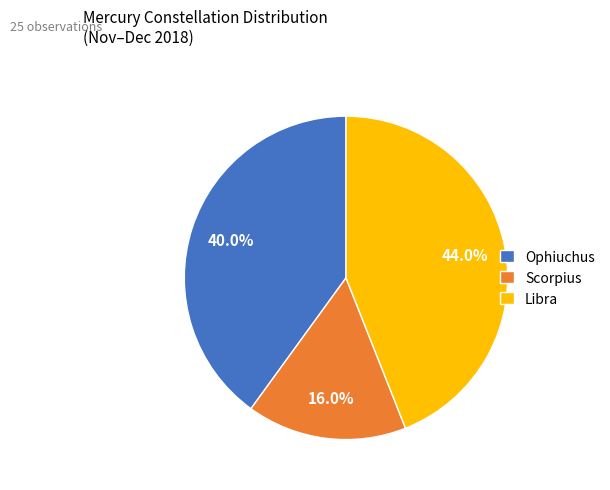

Does Scorpius represent more than half of the total?

No